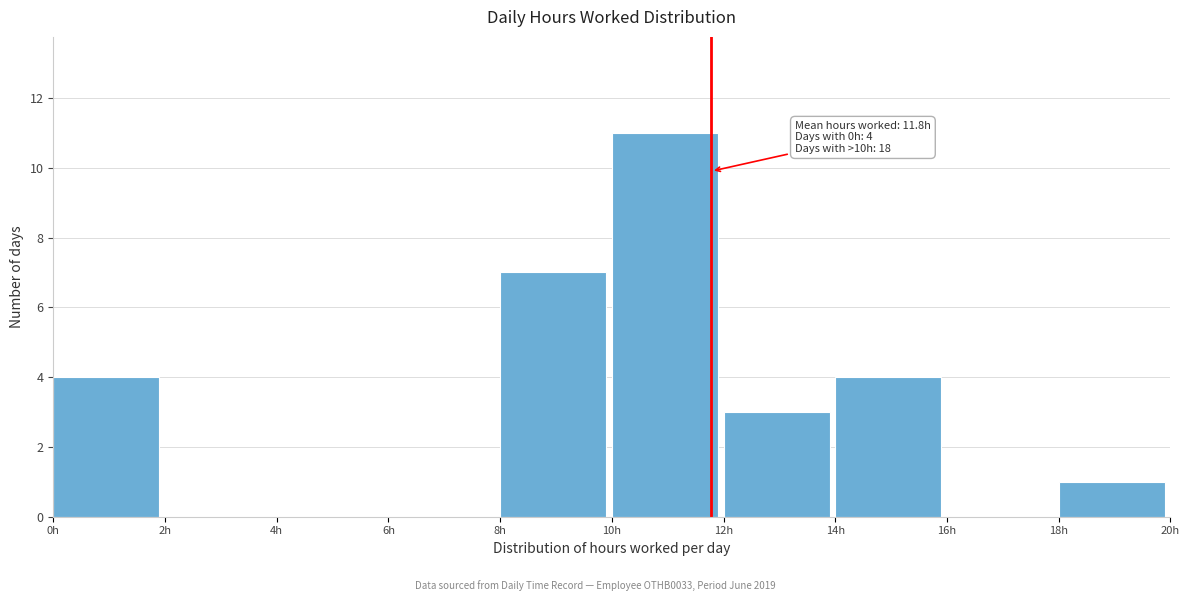

Over which range of the x-axis is the bar tallest?

10 to 12